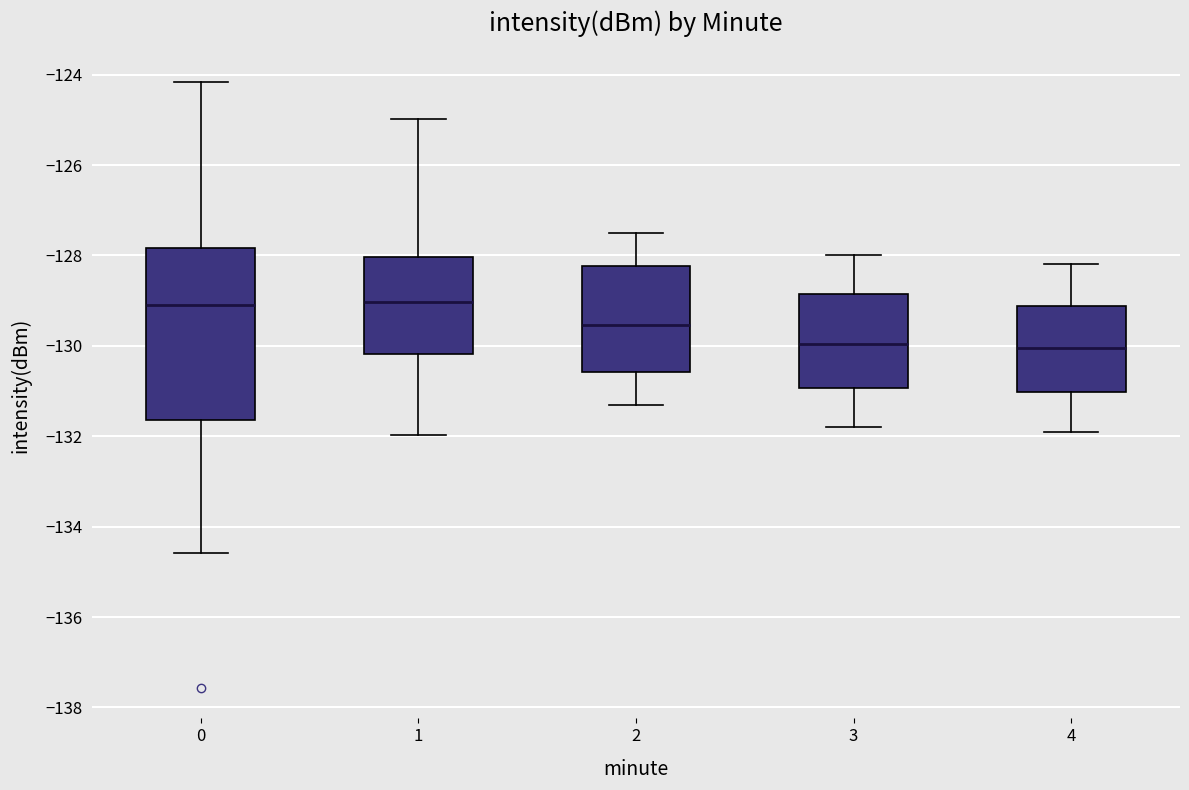

Reading left to right, transcribe this box plot: for each box, give where its median line is, the range the box spans, and where its two whiskers end, as read against the y-axis. The values are not printed on the chart, so give them approximately, as read against the axis.

0: median -129.0, box -131.6 to -127.8, whiskers -134.6 to -124.2
1: median -129.0, box -130.2 to -128.0, whiskers -132.0 to -125.0
2: median -129.6, box -130.6 to -128.2, whiskers -131.2 to -127.4
3: median -130.0, box -131.0 to -128.8, whiskers -131.8 to -128.0
4: median -130.0, box -131.0 to -129.2, whiskers -131.8 to -128.2